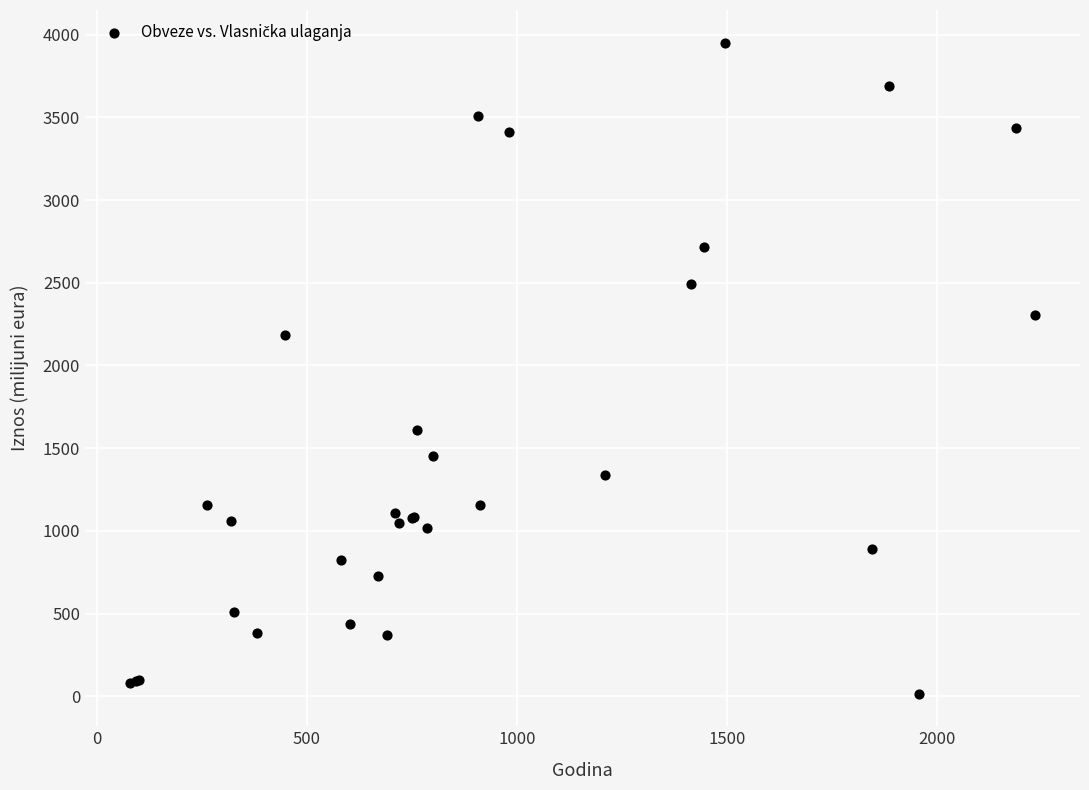

What Y value in the scatter plot is closest to 1983?

2182.6